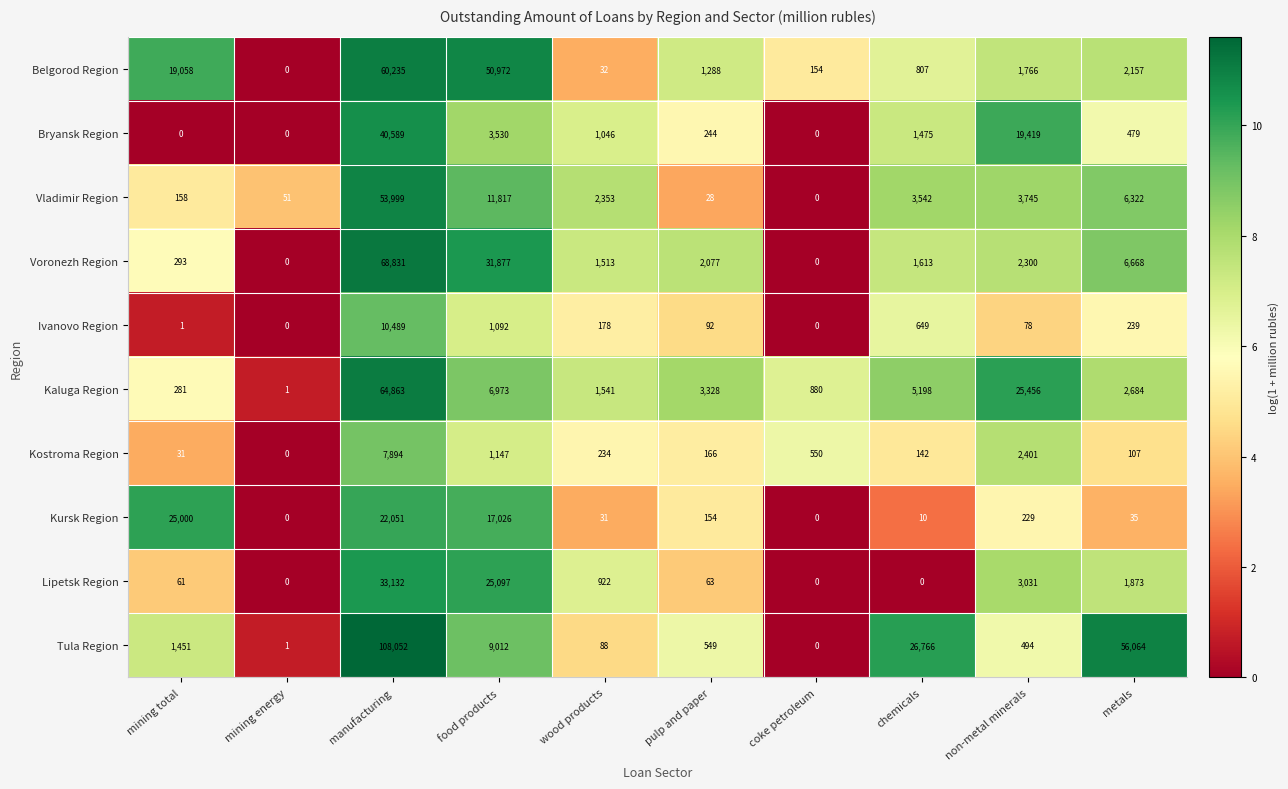

Where is Kaluga Region nearest to the value 32432?

non-metal minerals